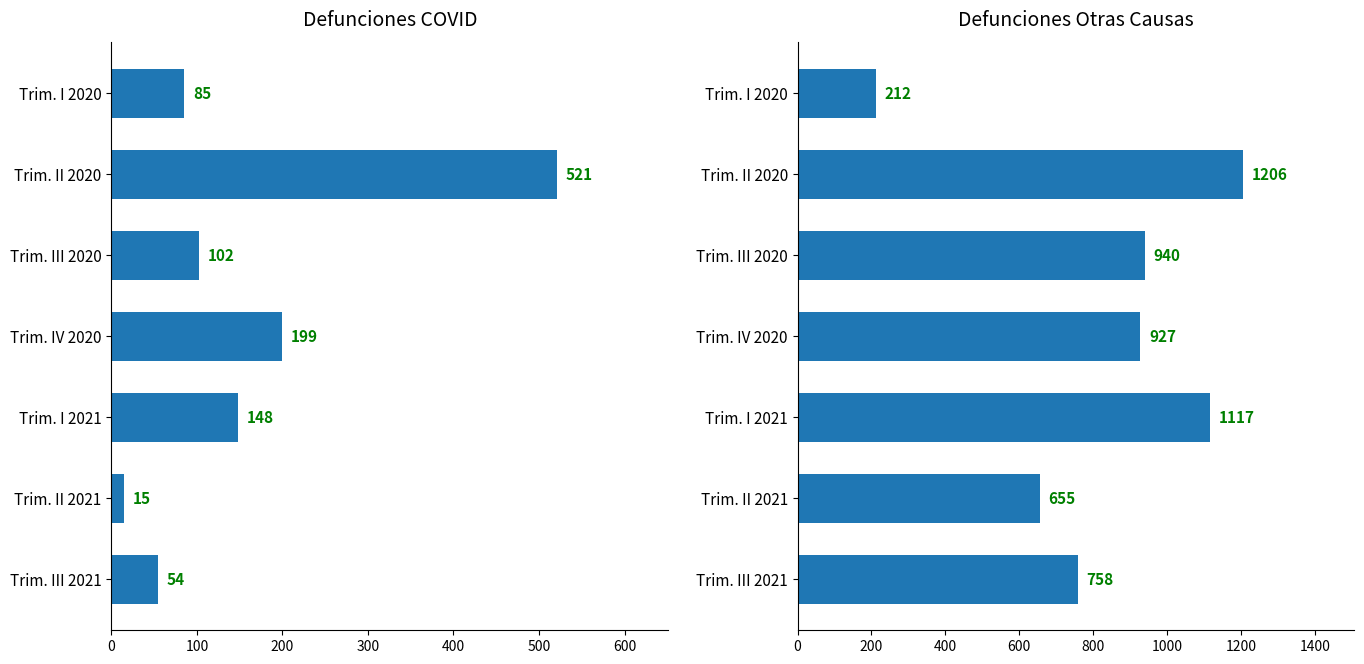

Count the number of data series in this chart.

2